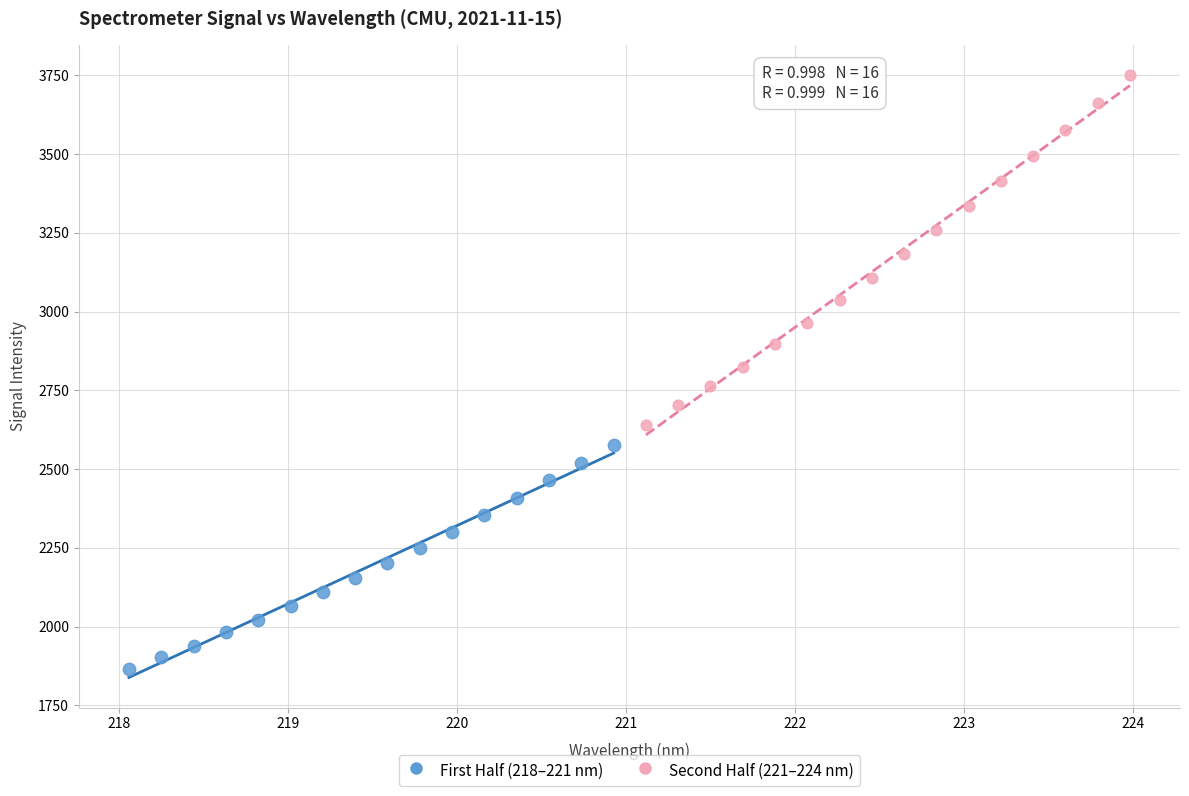

Which series has the largest Y range (max minus min)?

Second Half (221–224 nm)